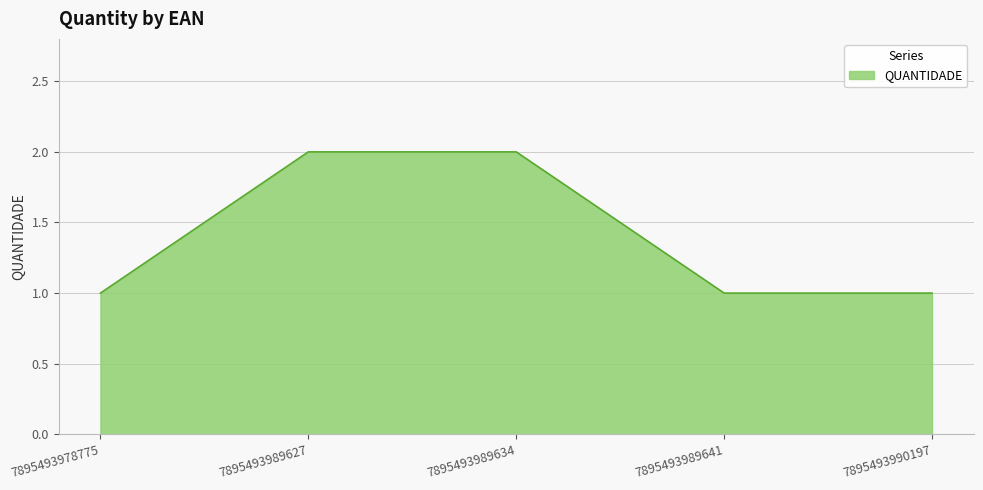

Which has a higher value, 7895493989641 or 7895493989627?

7895493989627